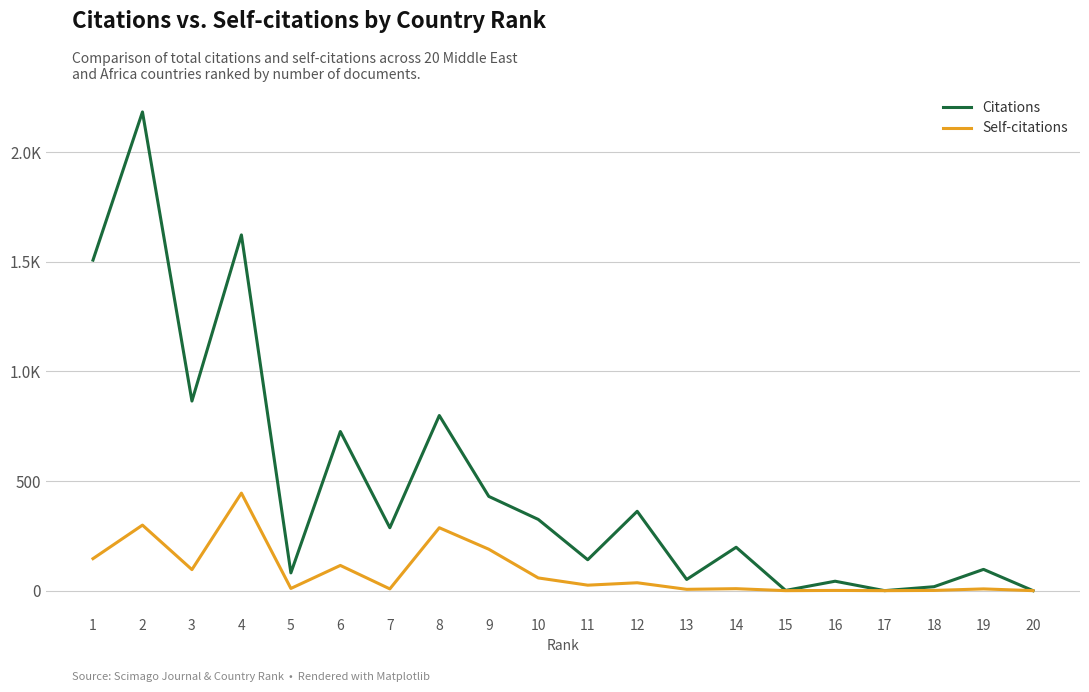

At how many categories does at least one series exceed 504?

6